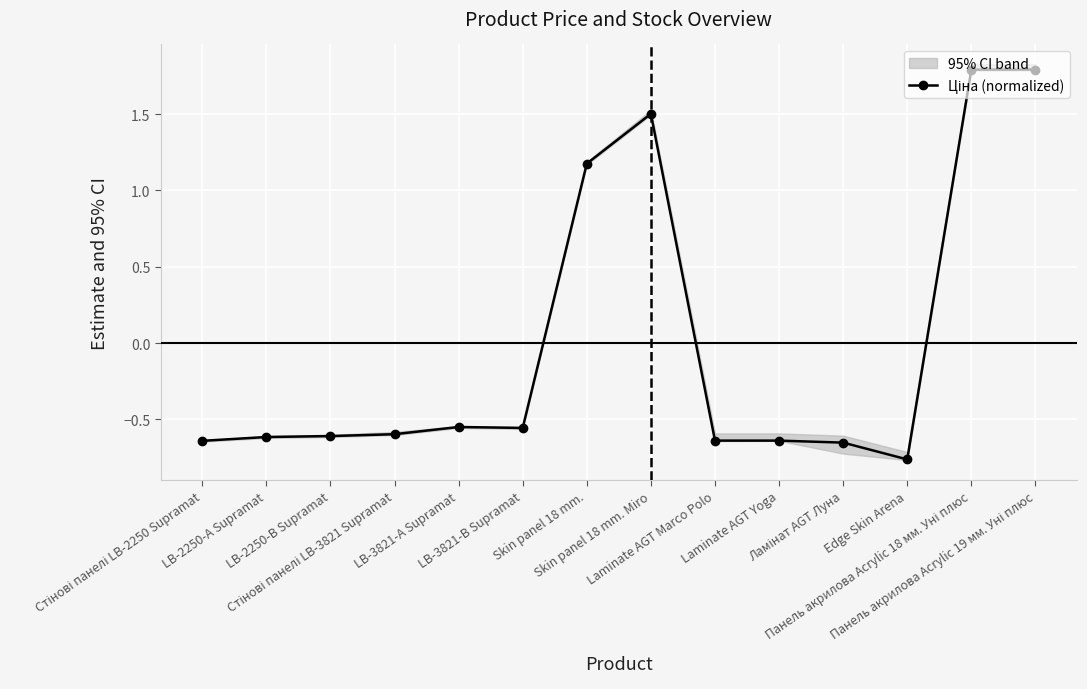

How many values are above zero?

4